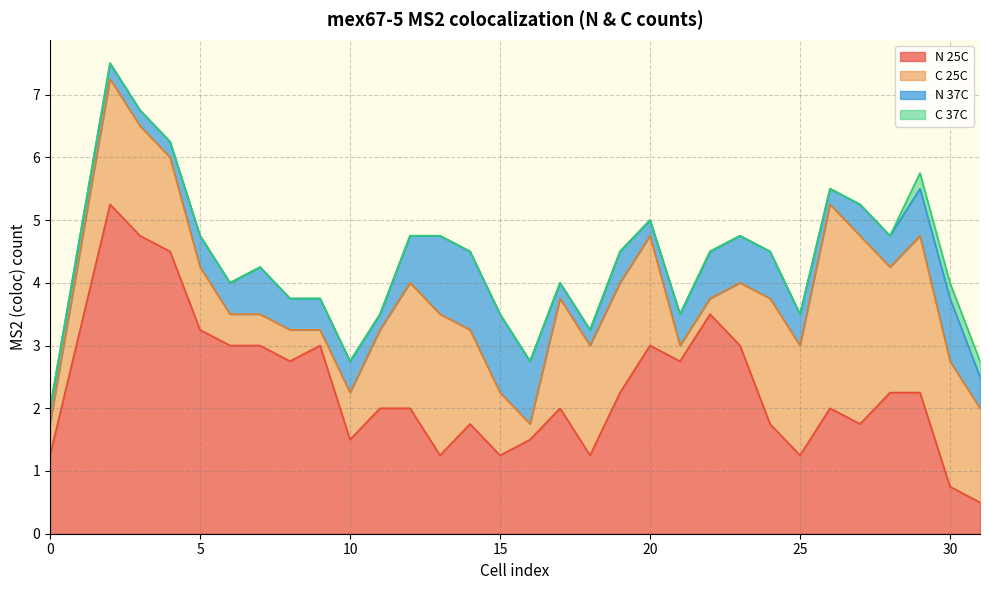

What is the lowest value of the N 25C series?

0.5